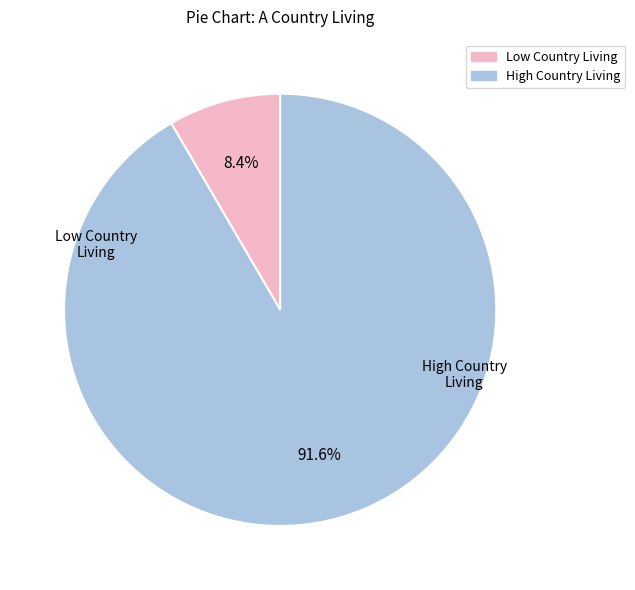

Is there any slice that represents more than half of the pie?

Yes